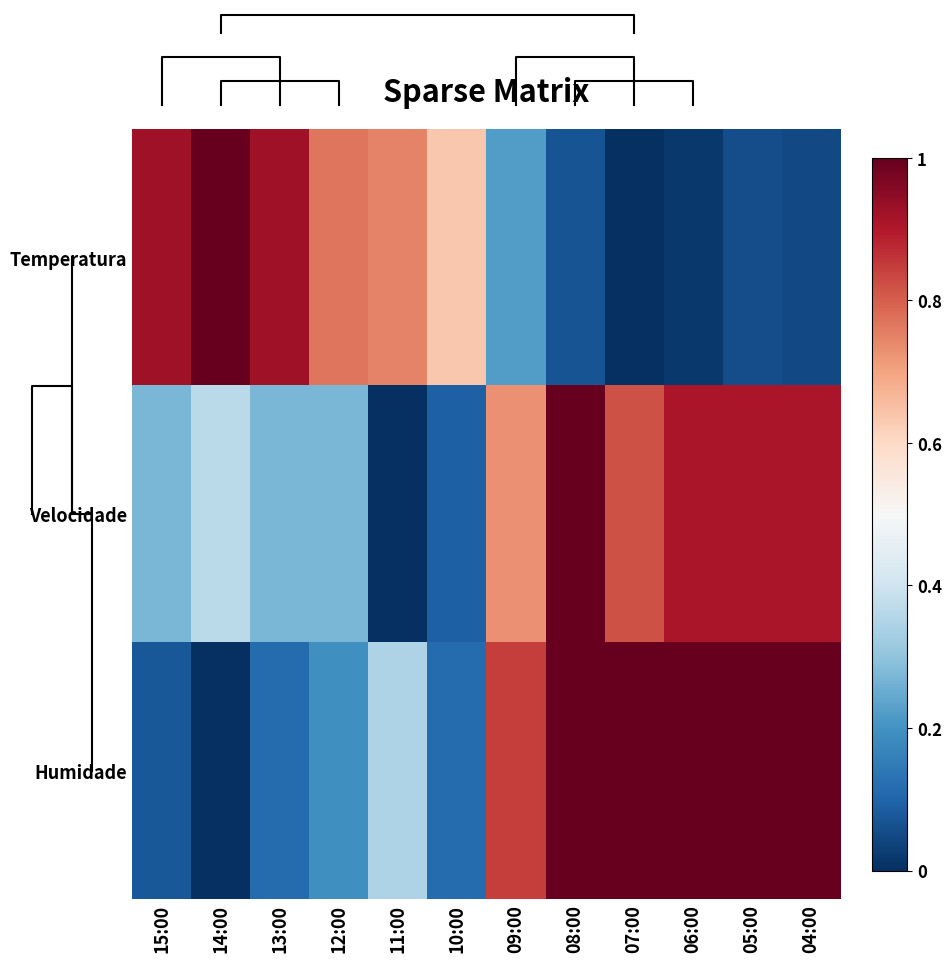

Rank the categories by Humidade value from highest to lowest.

08:00, 07:00, 06:00, 05:00, 04:00, 09:00, 11:00, 12:00, 13:00, 10:00, 15:00, 14:00